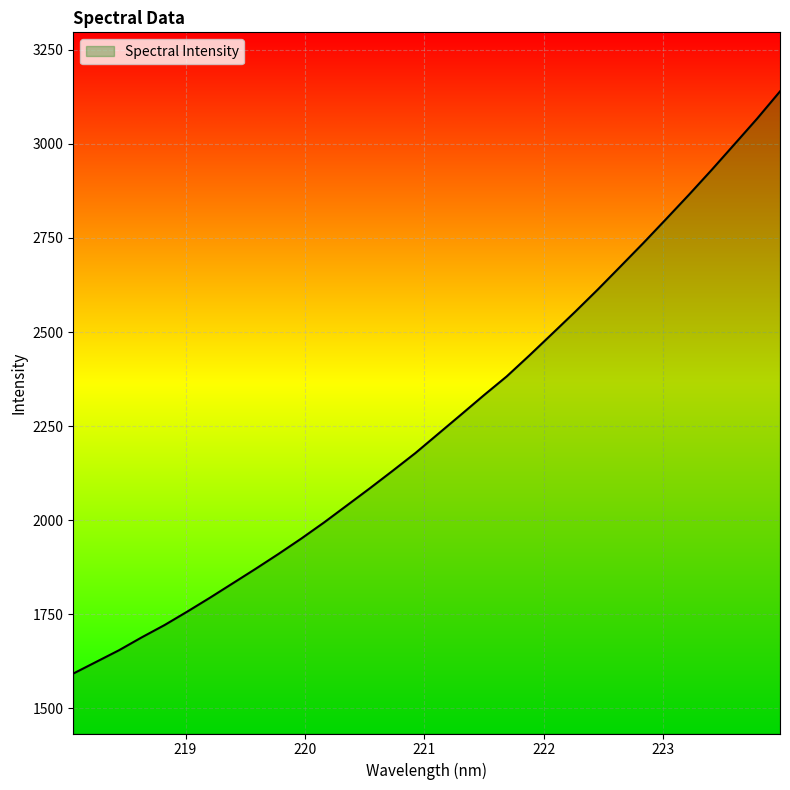

What is the difference between the maximum and minimum values?

1546.9